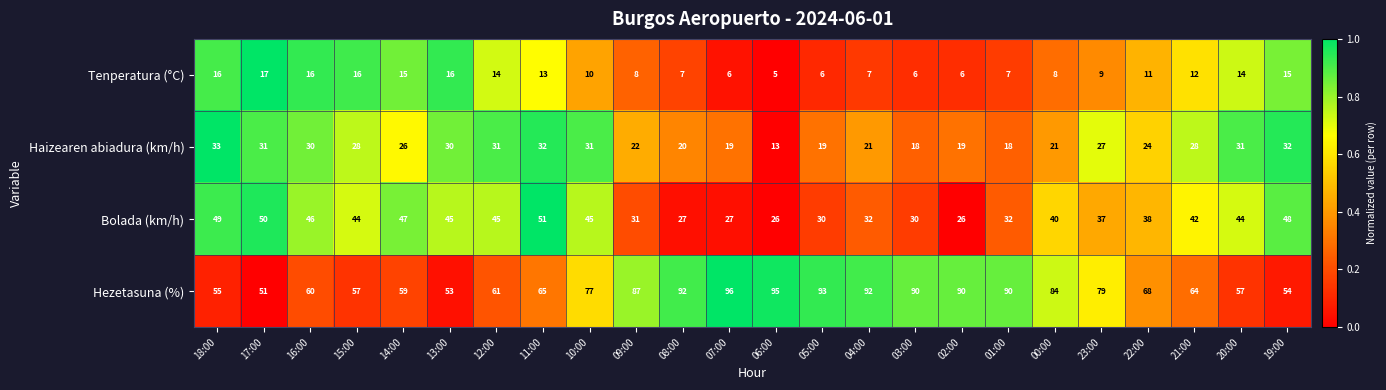

What is the minimum value shown in the chart?

5